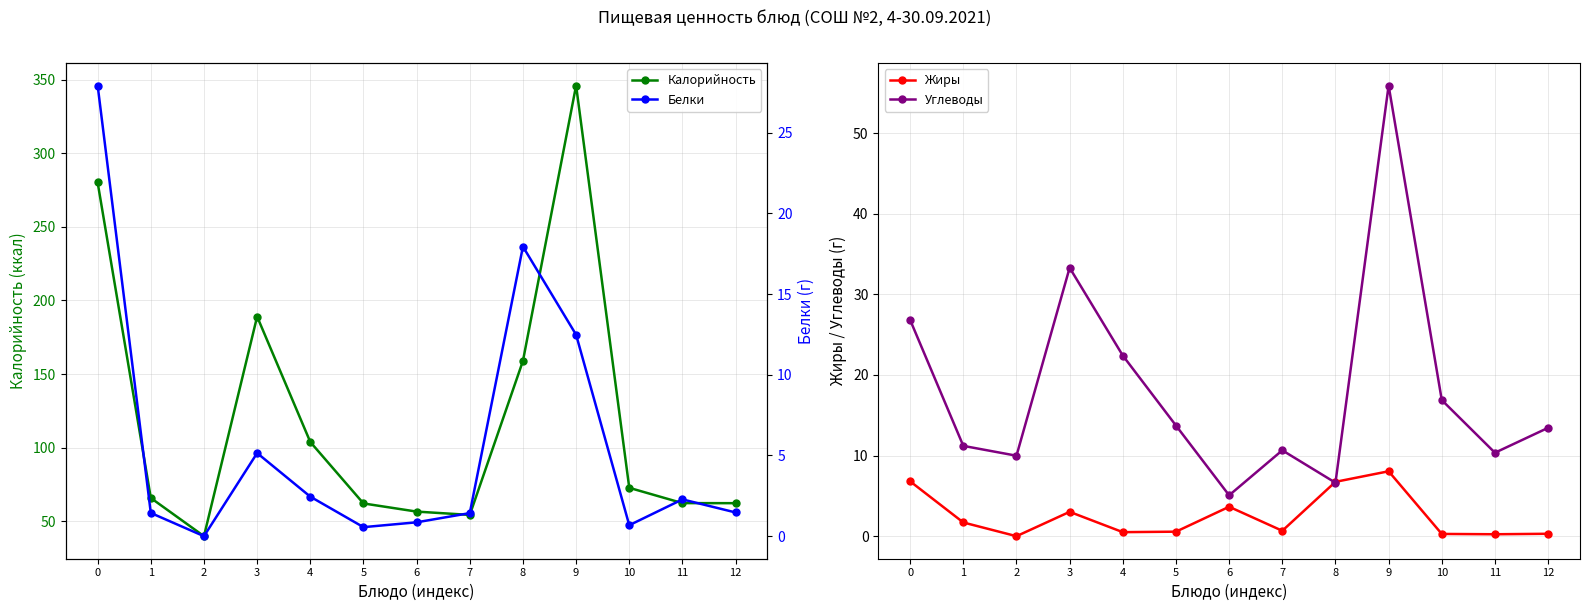

What are all the series names shown in the legend?

Калорийность, Жиры, Углеводы, Белки